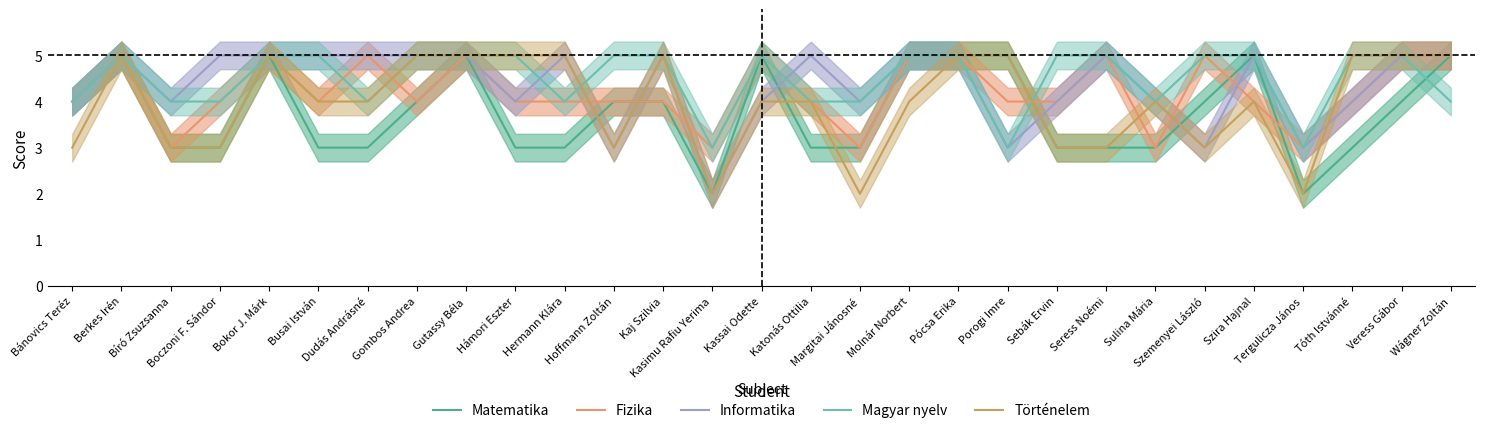

How many times do Matematika and Fizika cross each other?

3